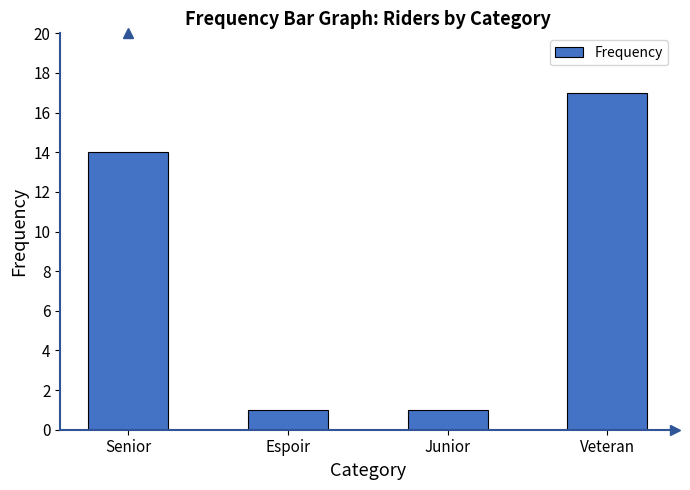

What is the greatest value displayed?

17